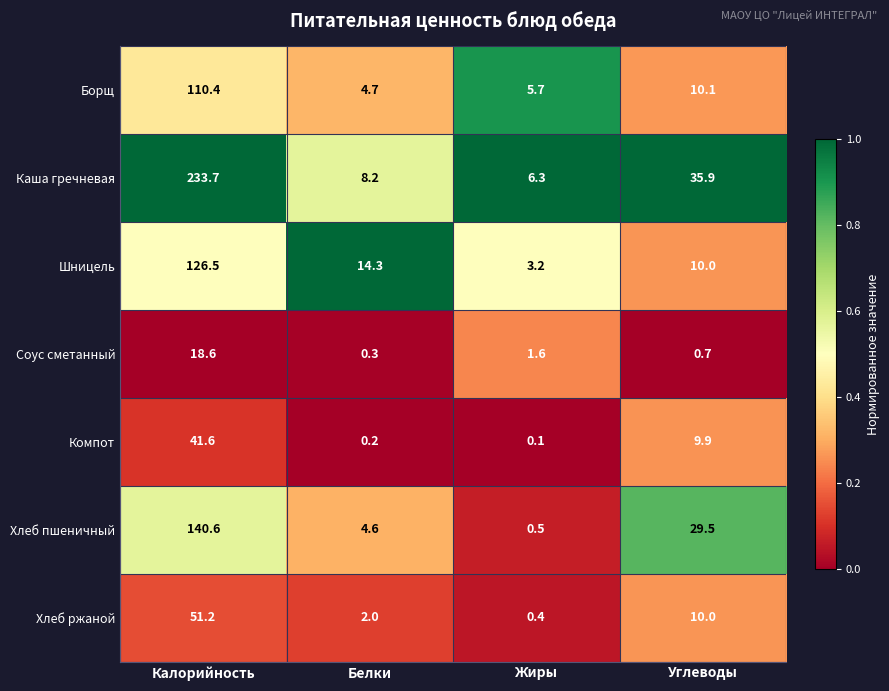

Count the number of data series in this chart.

7